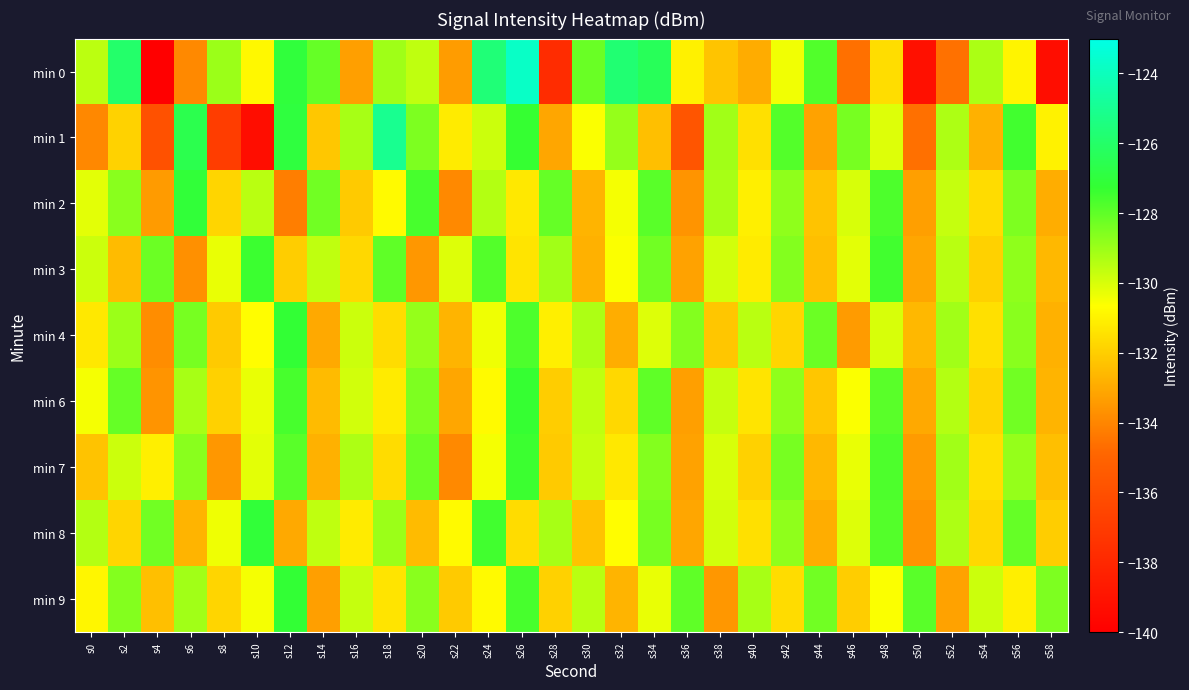

At which category is the sum across all series the highest?

s26